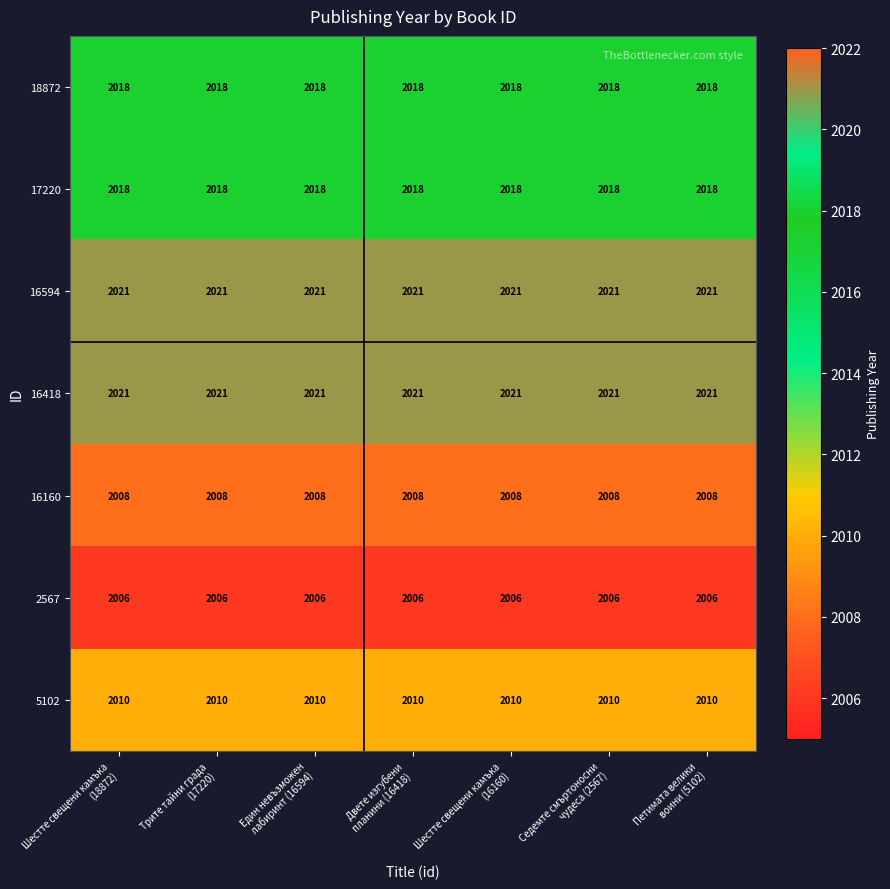

What is the average value of the 5102 series?

2010